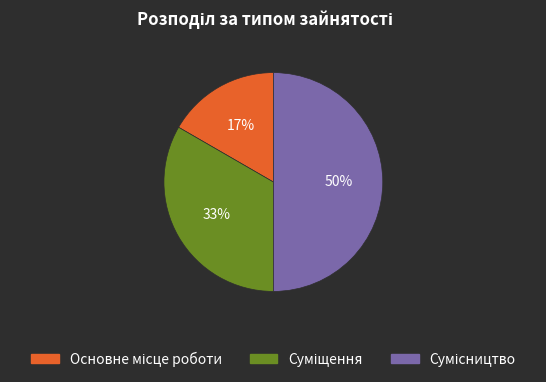

To the nearest percent, what is the difference between the largest and smallest slice percentages?

33%